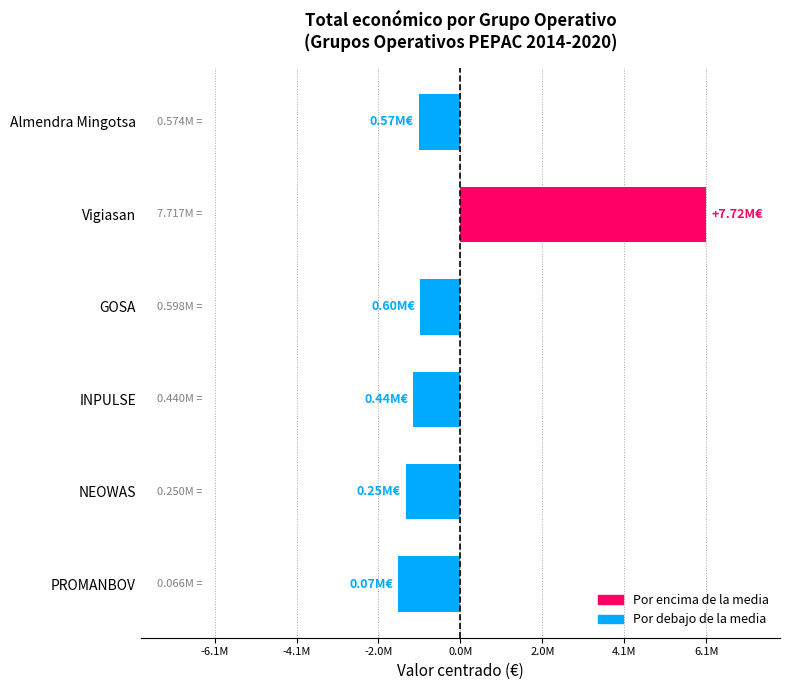

Does the chart contain any negative values?

Yes